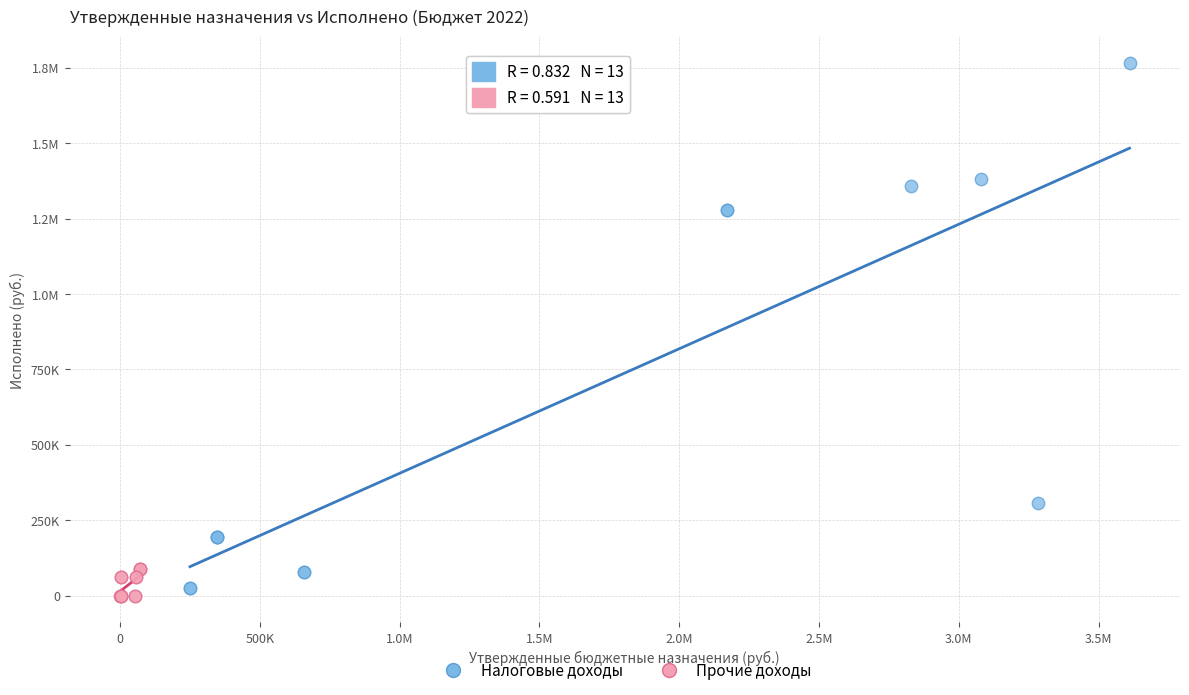

What are all the series names shown in the legend?

Налоговые доходы, Прочие доходы